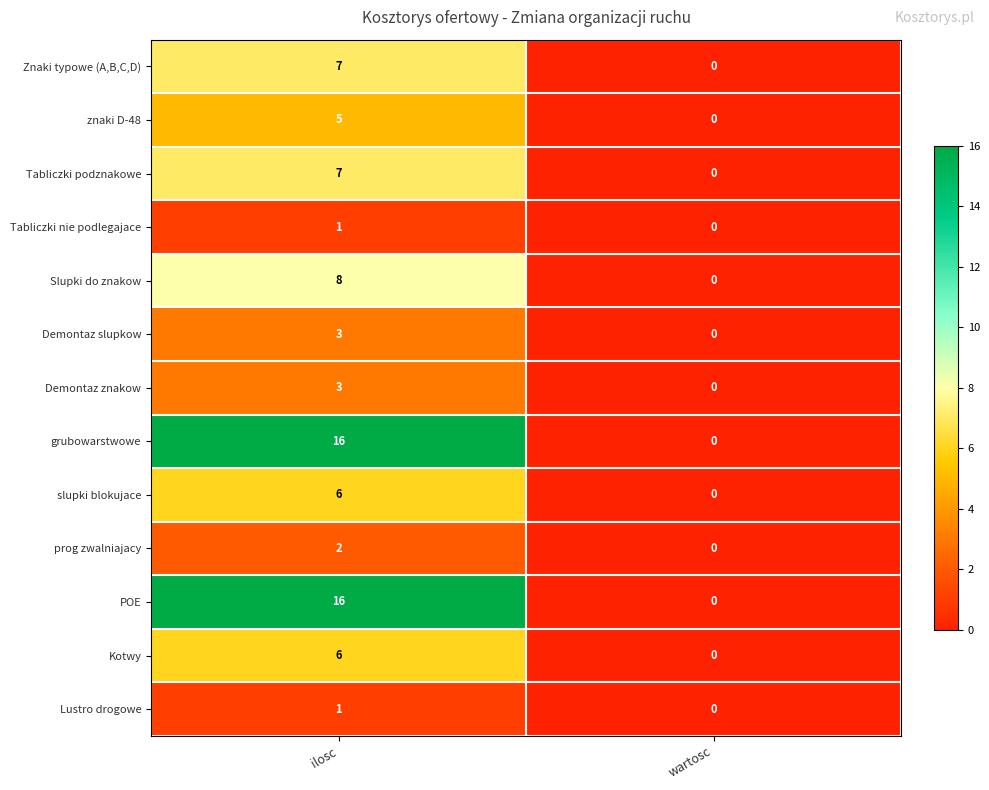

What is the sum of all Demontaz slupkow values?

3